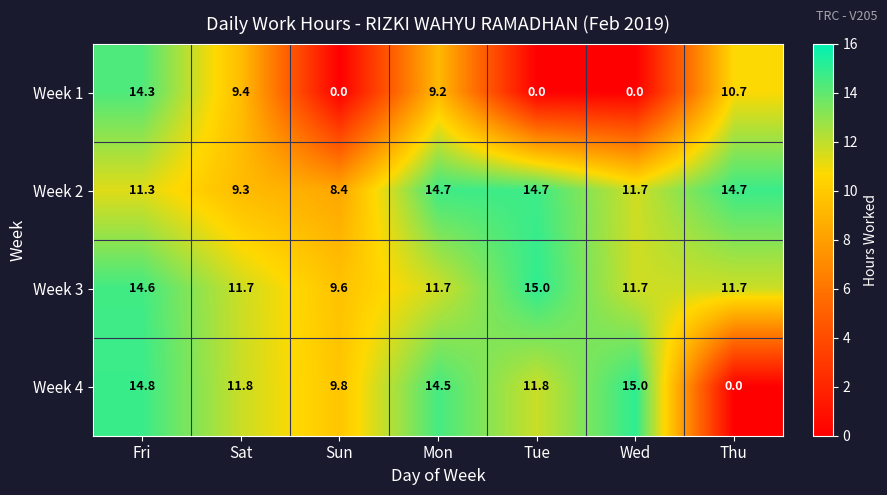

At Mon, list the series in order from largest to smallest.

Week 2, Week 4, Week 3, Week 1